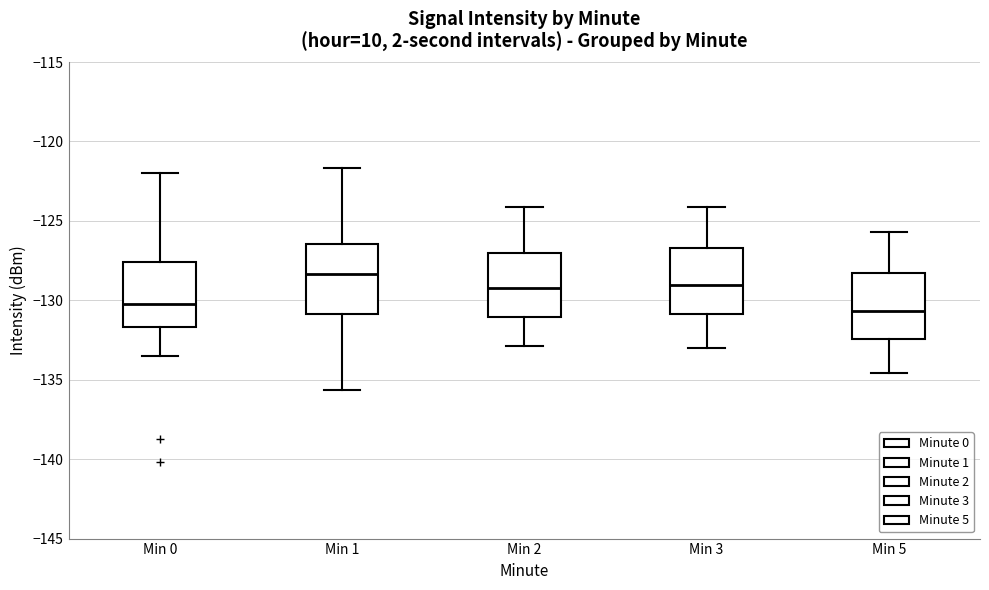

Which box's median line is the highest?

Min 1